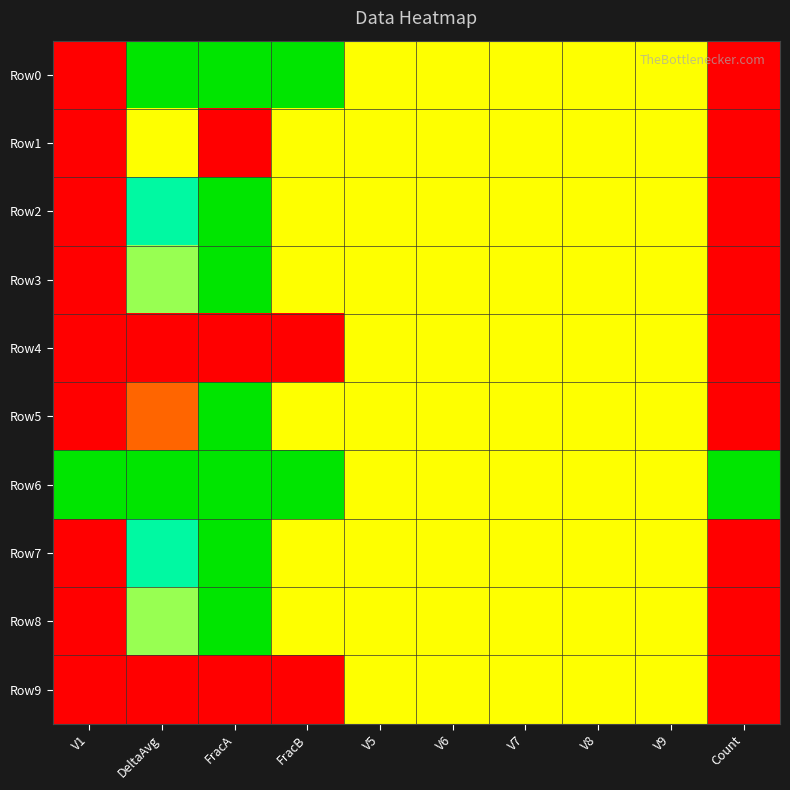

Reading left to right, transcribe all the data shown in this chart.

Row0: V1=0.0	DeltaAvg=1.0	FracA=1.0	FracB=1.0	V5=0.5	V6=0.5	V7=0.5	V8=0.5	V9=0.5	Count=0.0
Row1: V1=0.0	DeltaAvg=0.5	FracA=0.0	FracB=0.5	V5=0.5	V6=0.5	V7=0.5	V8=0.5	V9=0.5	Count=0.0
Row2: V1=0.0	DeltaAvg=0.8	FracA=1.0	FracB=0.5	V5=0.5	V6=0.5	V7=0.5	V8=0.5	V9=0.5	Count=0.0
Row3: V1=0.0	DeltaAvg=0.6	FracA=1.0	FracB=0.5	V5=0.5	V6=0.5	V7=0.5	V8=0.5	V9=0.5	Count=0.0
Row4: V1=0.0	DeltaAvg=0.0	FracA=0.0	FracB=0.0	V5=0.5	V6=0.5	V7=0.5	V8=0.5	V9=0.5	Count=0.0
Row5: V1=0.0	DeltaAvg=0.2	FracA=1.0	FracB=0.5	V5=0.5	V6=0.5	V7=0.5	V8=0.5	V9=0.5	Count=0.0
Row6: V1=1.0	DeltaAvg=1.0	FracA=1.0	FracB=1.0	V5=0.5	V6=0.5	V7=0.5	V8=0.5	V9=0.5	Count=1.0
Row7: V1=0.0	DeltaAvg=0.8	FracA=1.0	FracB=0.5	V5=0.5	V6=0.5	V7=0.5	V8=0.5	V9=0.5	Count=0.0
Row8: V1=0.0	DeltaAvg=0.6	FracA=1.0	FracB=0.5	V5=0.5	V6=0.5	V7=0.5	V8=0.5	V9=0.5	Count=0.0
Row9: V1=0.0	DeltaAvg=0.0	FracA=0.0	FracB=0.0	V5=0.5	V6=0.5	V7=0.5	V8=0.5	V9=0.5	Count=0.0